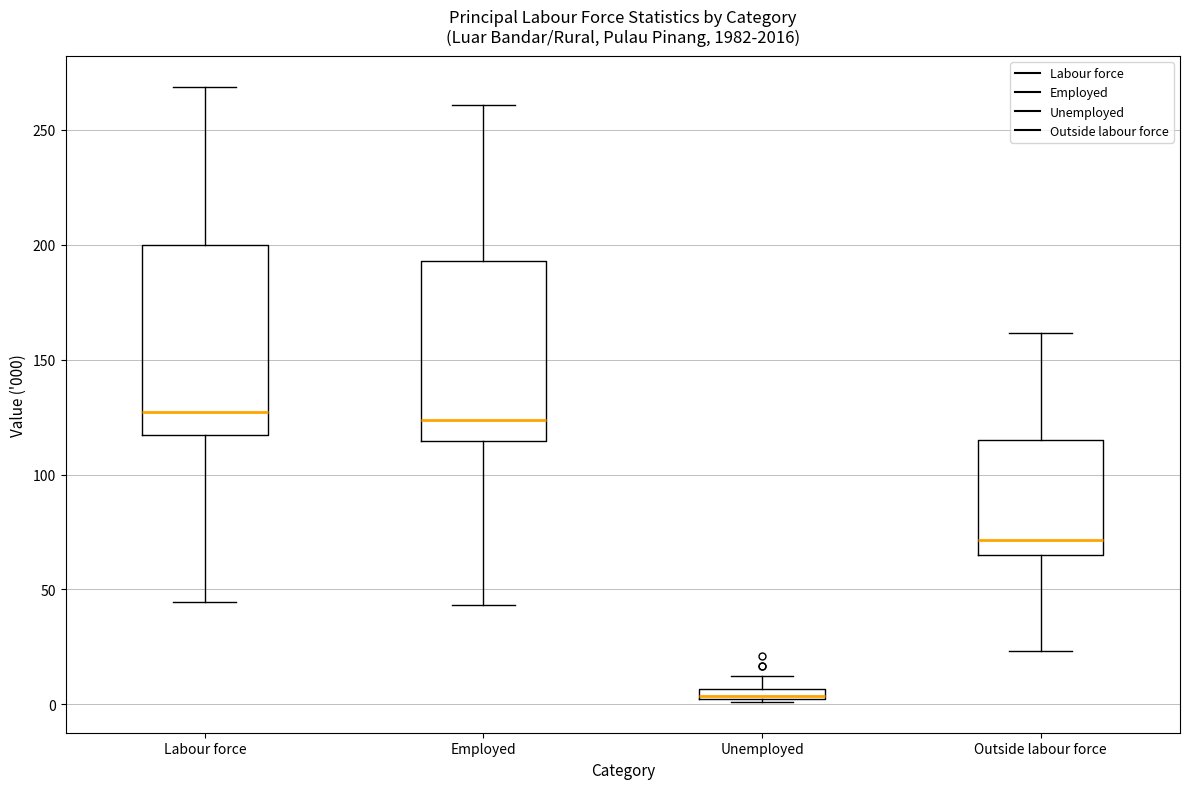

Where does the upper whisker of the box for Unemployed end on the y-axis? The values are not printed on the chart, so give them approximately, as read against the axis.

10